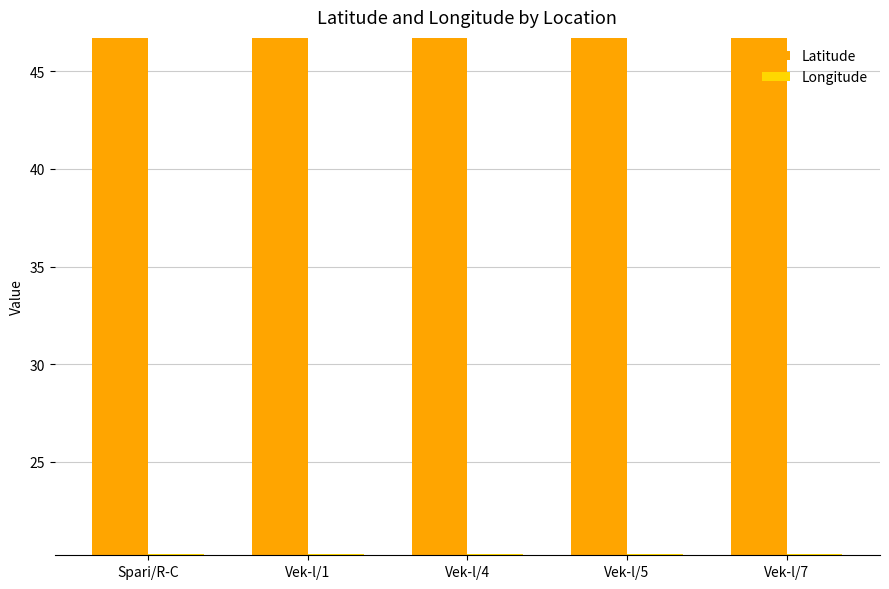

Reading right to left, extract all data points from this chart.

Latitude: Vek-l/7=46.7	Vek-l/5=46.7	Vek-l/4=46.7	Vek-l/1=46.7	Spari/R-C=46.7
Longitude: Vek-l/7=20.3	Vek-l/5=20.3	Vek-l/4=20.3	Vek-l/1=20.3	Spari/R-C=20.3